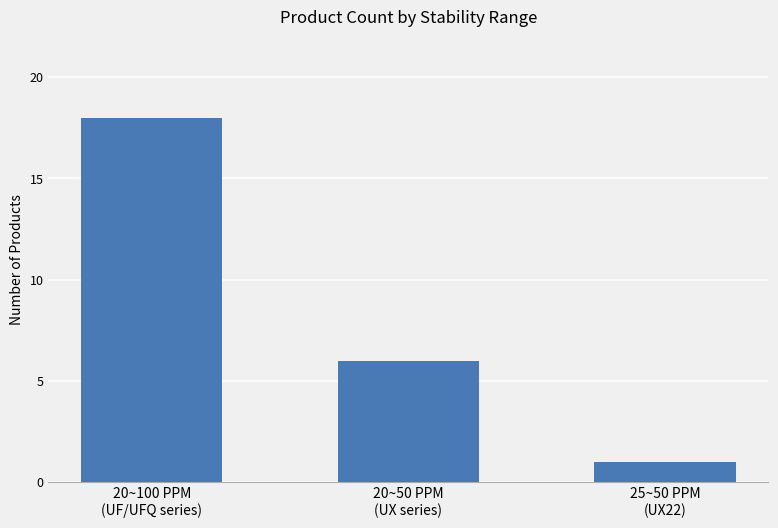

Reading left to right, extract all data points from this chart.

18	6	1